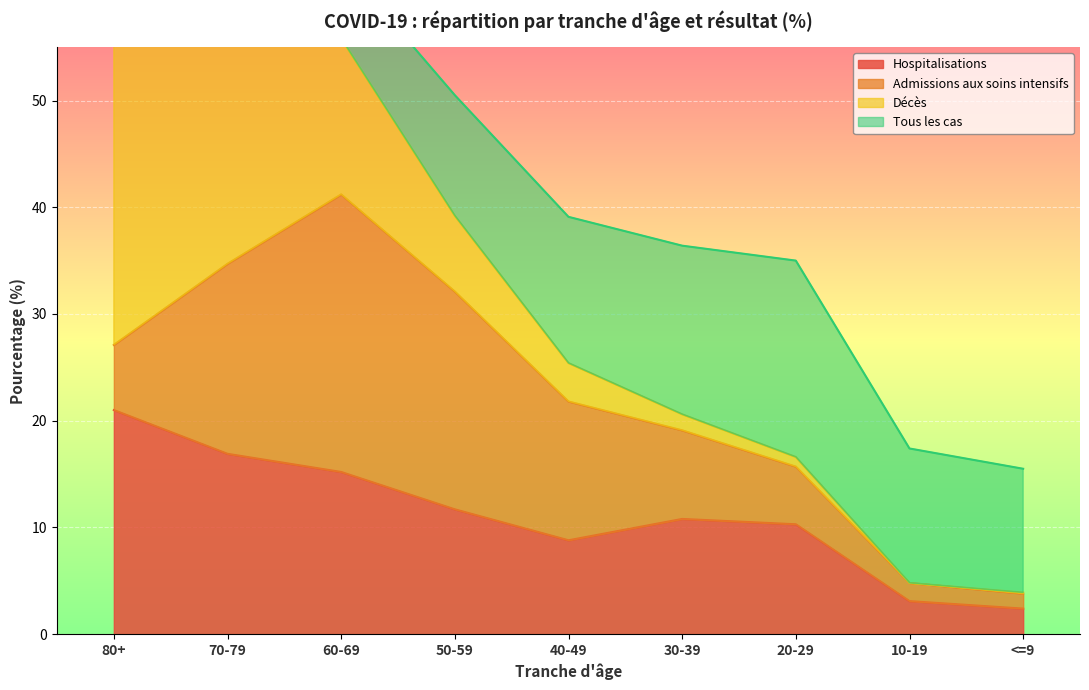

What is the difference between the second highest and minimum values in the Décès series?

22.3